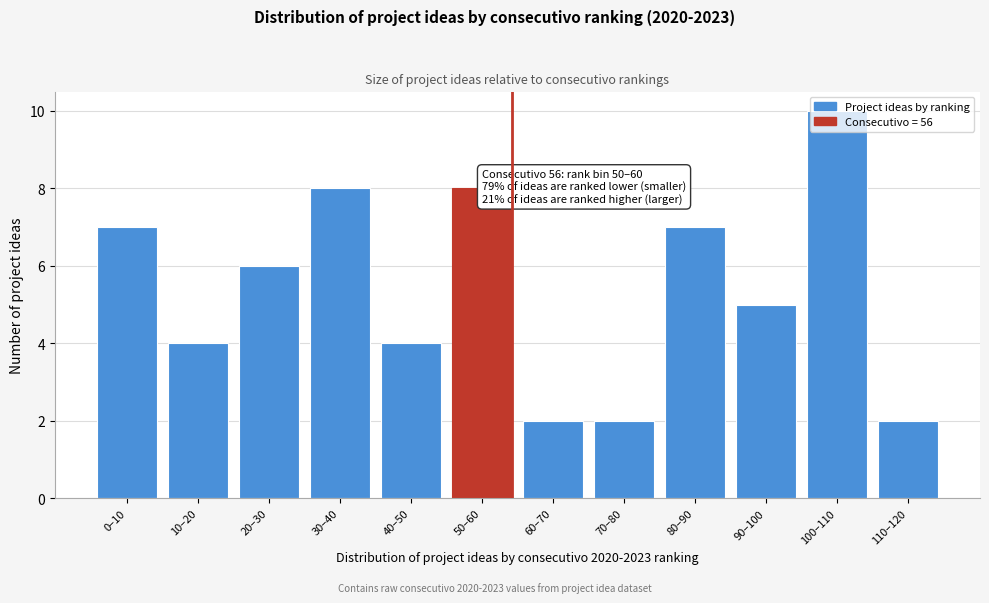

What is the maximum value shown in the chart?

10